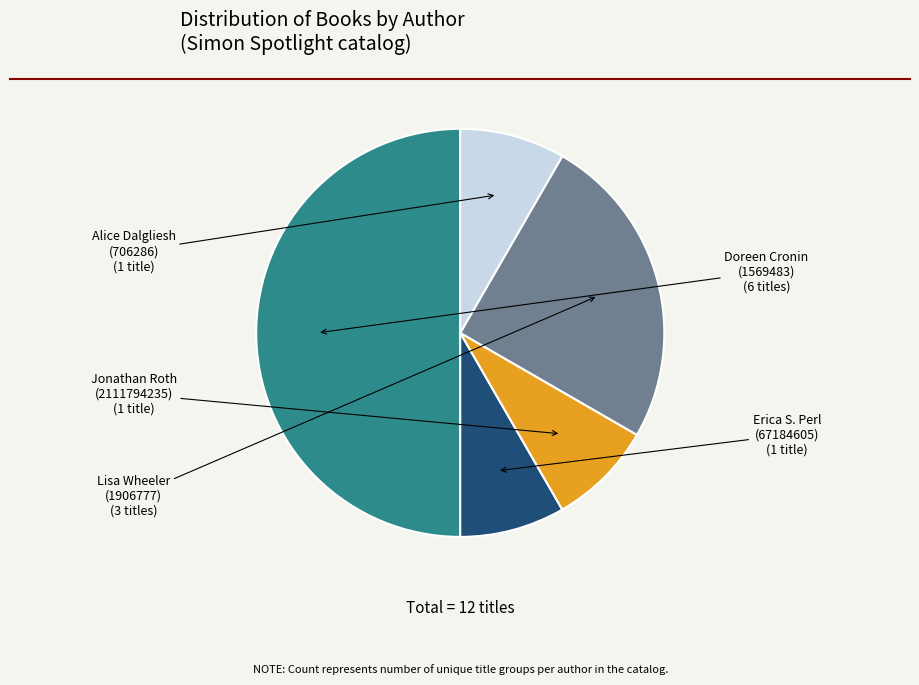

How many segments does this pie chart have?

5